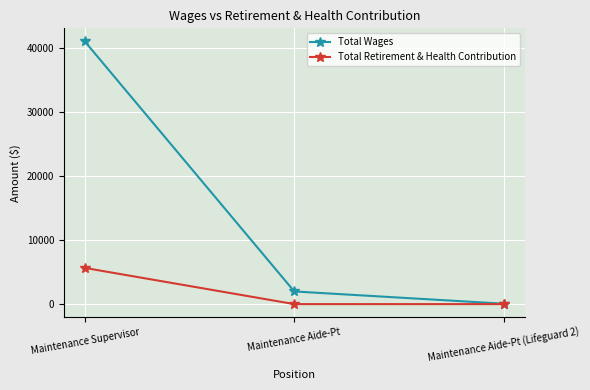

What is the sum of the Total Wages values at Maintenance Aide-Pt and Maintenance Aide-Pt (Lifeguard 2)?

2040